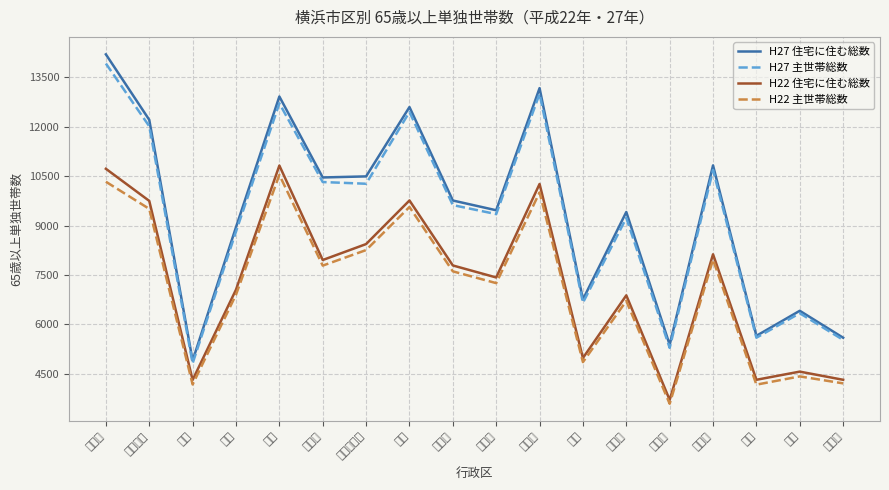

What is the difference between the maximum and minimum values in the H22 住宅に住む総数 series?

7116